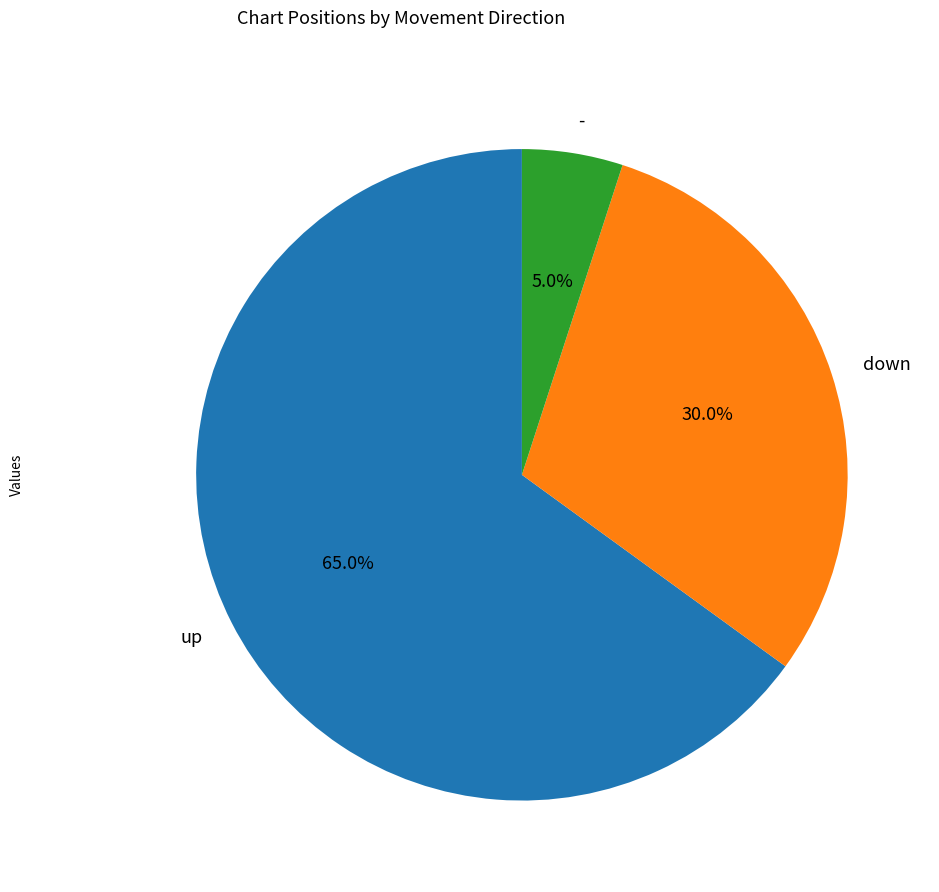

Which has a higher value, - or up?

up